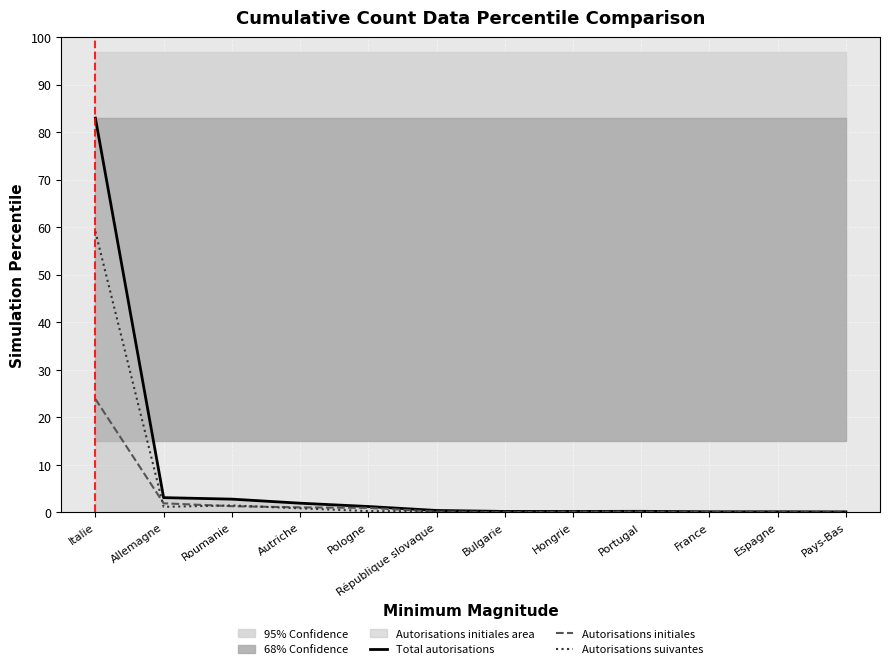

What is the sum of the Total autorisations values at Espagne and République slovaque?

0.6